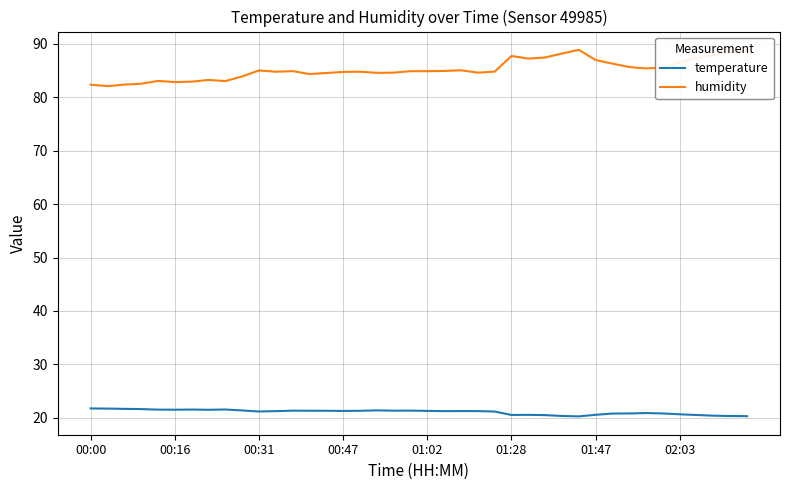

What is the minimum value shown in the chart?

20.3